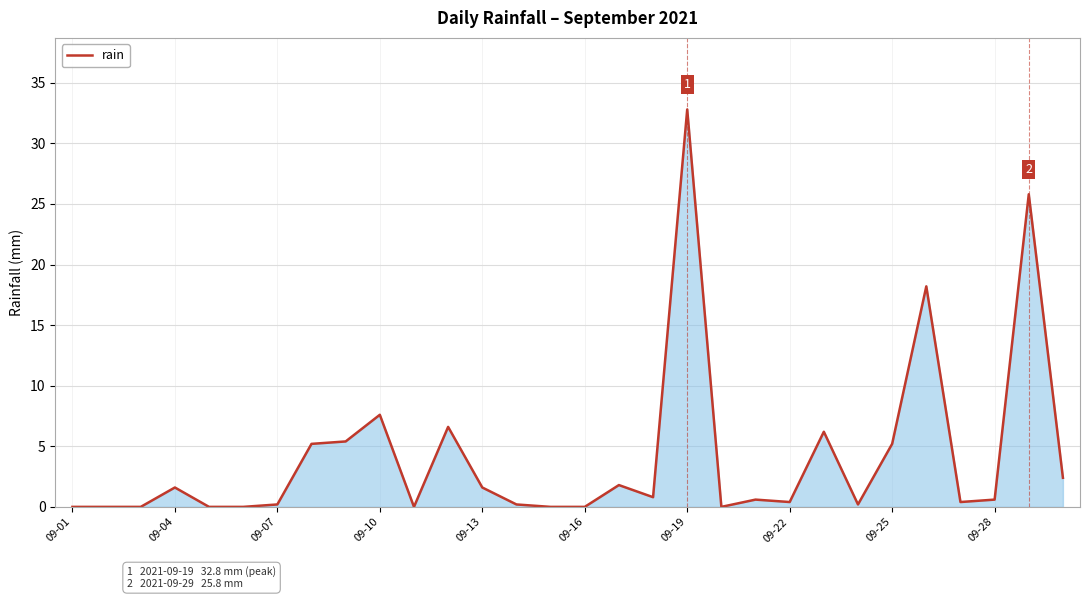

What is the greatest value displayed?

32.8